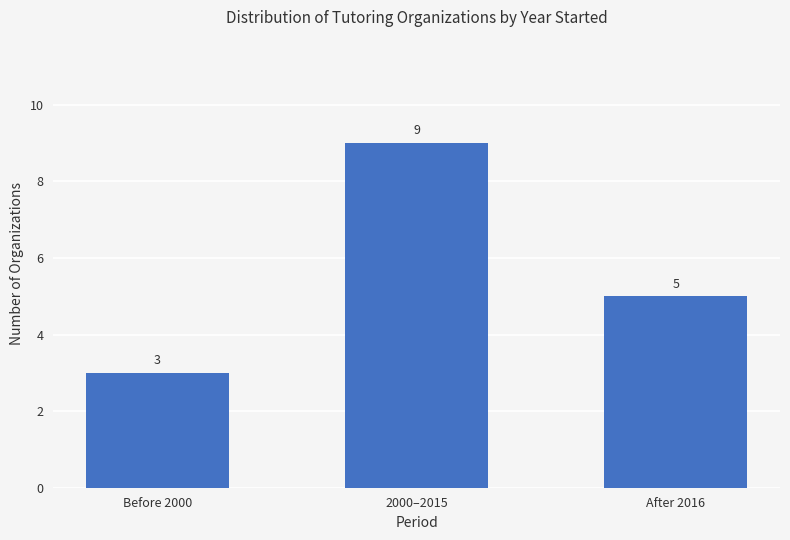

Where is the data nearest to the value 6?

After 2016